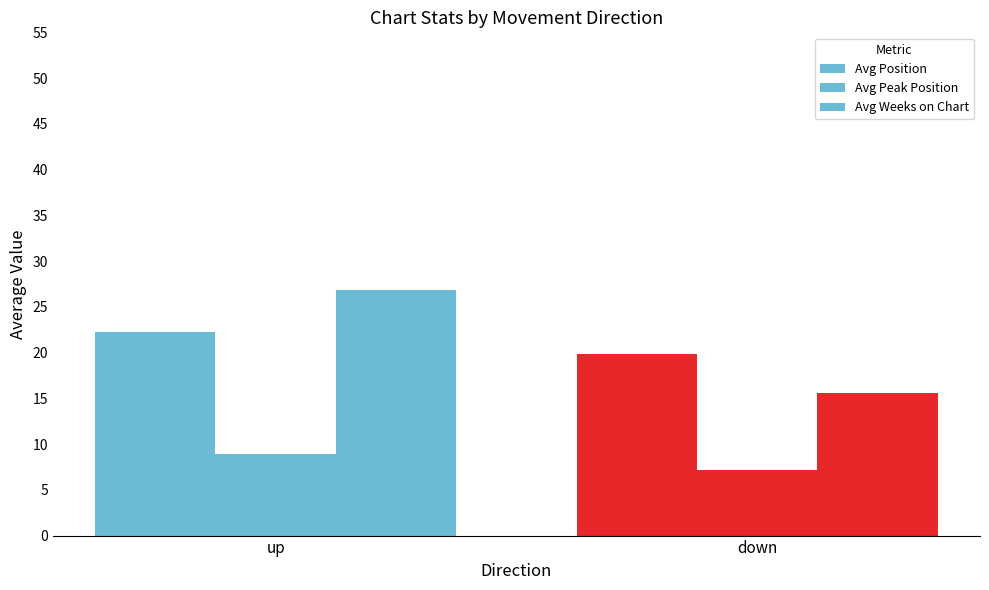

Does the chart contain stacked bars?

No